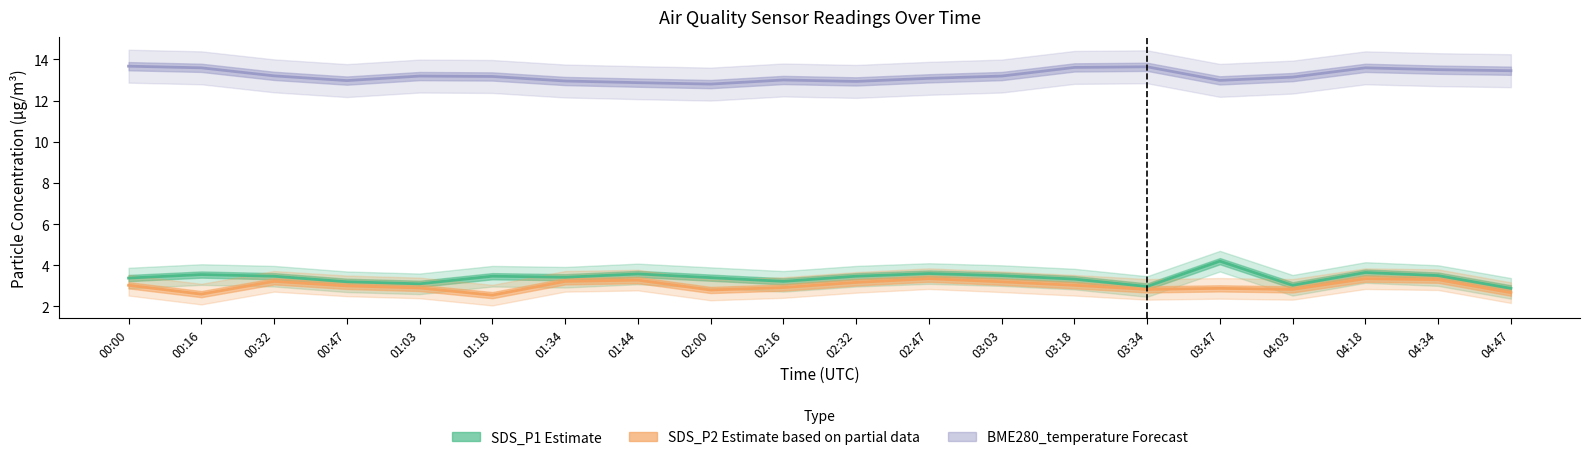

Reading left to right, transcribe all the data shown in this chart.

SDS_P1 Estimate: 00:00=3.4	00:16=3.5	00:32=3.5	00:47=3.2	01:03=3.1	01:18=3.5	01:34=3.4	01:44=3.6	02:00=3.4	02:16=3.2	02:32=3.5	02:47=3.6	03:03=3.5	03:18=3.3	03:34=3.0	03:47=4.2	04:03=3.0	04:18=3.6	04:34=3.5	04:47=2.9
SDS_P2 Estimate based on partial data: 00:00=3.0	00:16=2.6	00:32=3.2	00:47=3.0	01:03=2.9	01:18=2.5	01:34=3.2	01:44=3.3	02:00=2.8	02:16=2.9	02:32=3.2	02:47=3.4	03:03=3.2	03:18=3.0	03:34=2.8	03:47=2.9	04:03=2.8	04:18=3.4	04:34=3.3	04:47=2.7
BME280_temperature Forecast: 00:00=13.7	00:16=13.6	00:32=13.2	00:47=13.0	01:03=13.2	01:18=13.2	01:34=12.9	01:44=12.9	02:00=12.8	02:16=13.0	02:32=12.9	02:47=13.1	03:03=13.2	03:18=13.6	03:34=13.6	03:47=13.0	04:03=13.1	04:18=13.6	04:34=13.5	04:47=13.4